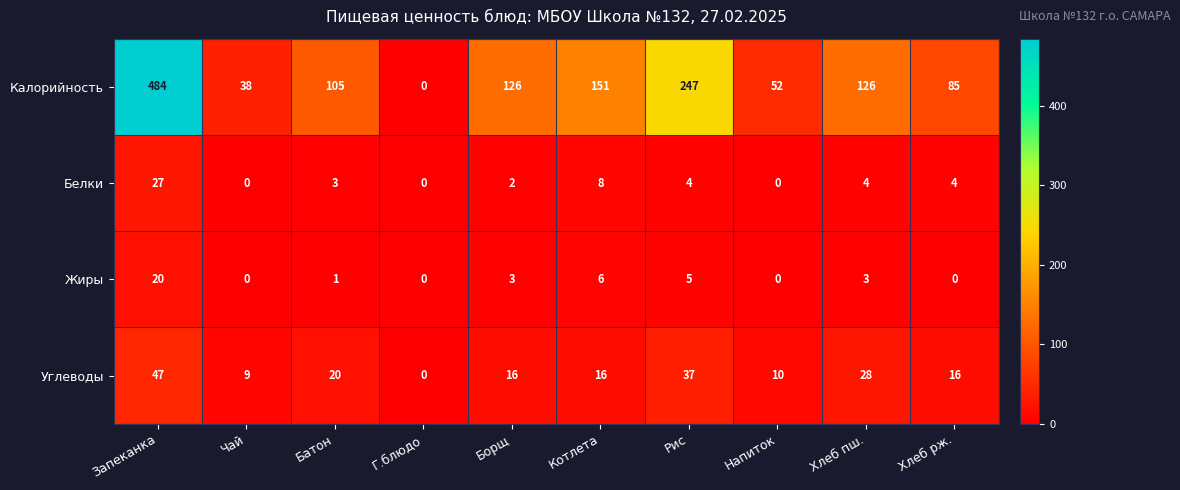

What is the difference between the maximum and minimum values in the Калорийность series?

484